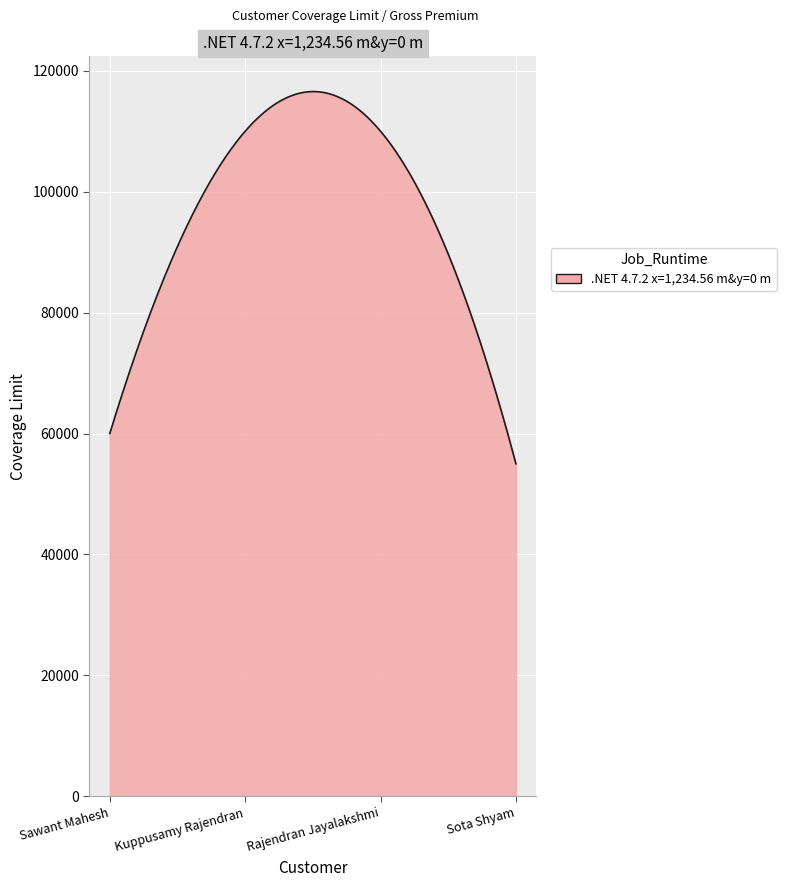

What is the maximum value shown in the chart?

116562.9